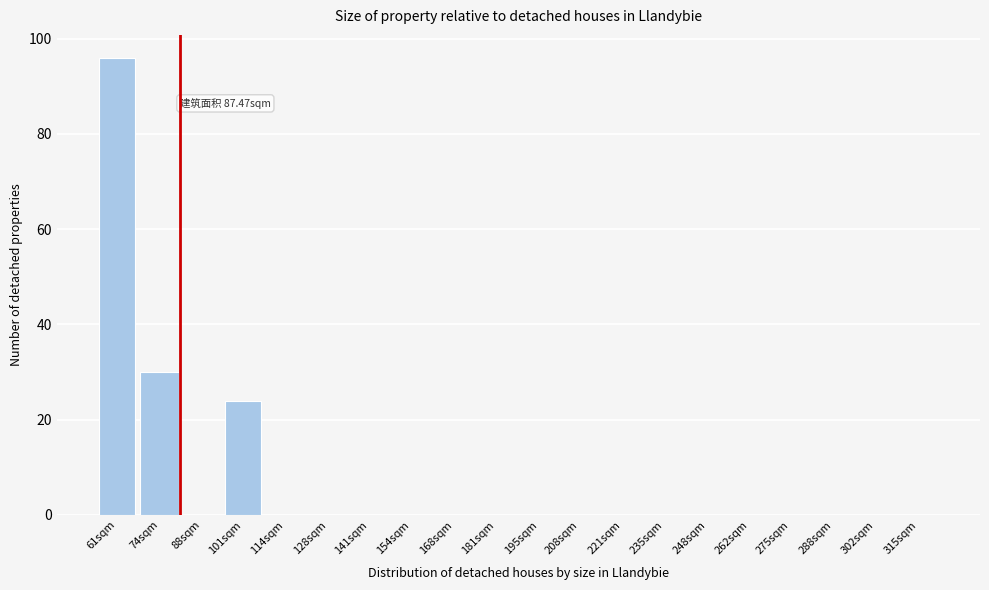

Reading left to right, list all the values displayed in this chart.

61sqm=96	74sqm=30	88sqm=0	101sqm=24	114sqm=0	128sqm=0	141sqm=0	154sqm=0	168sqm=0	181sqm=0	195sqm=0	208sqm=0	221sqm=0	235sqm=0	248sqm=0	262sqm=0	275sqm=0	288sqm=0	302sqm=0	315sqm=0